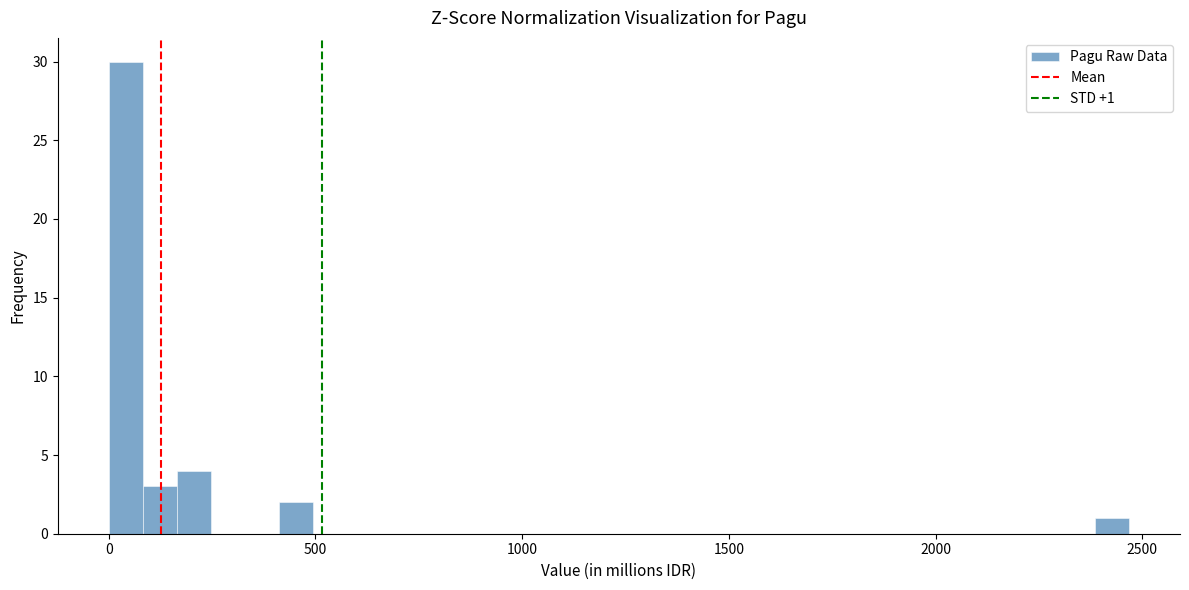

Read against the x-axis, roughly where is the centre of the tallest bar?

50